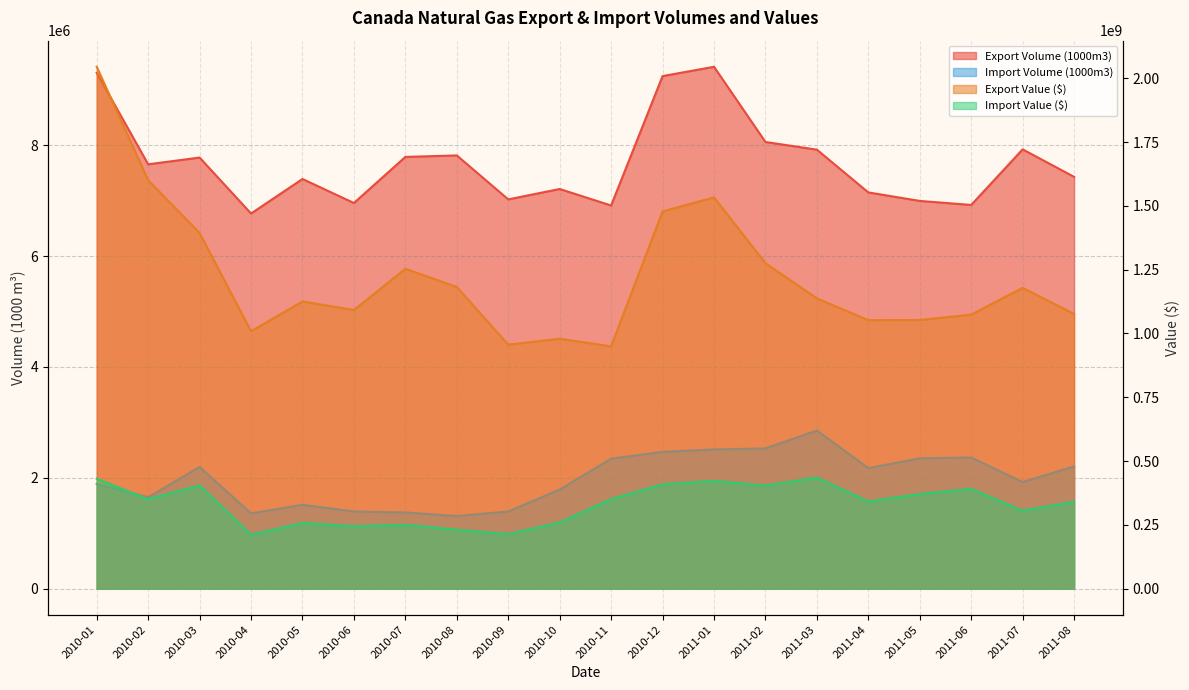

What are all the series names shown in the legend?

Export Volume (1000m3), Import Volume (1000m3), Export Value ($), Import Value ($)